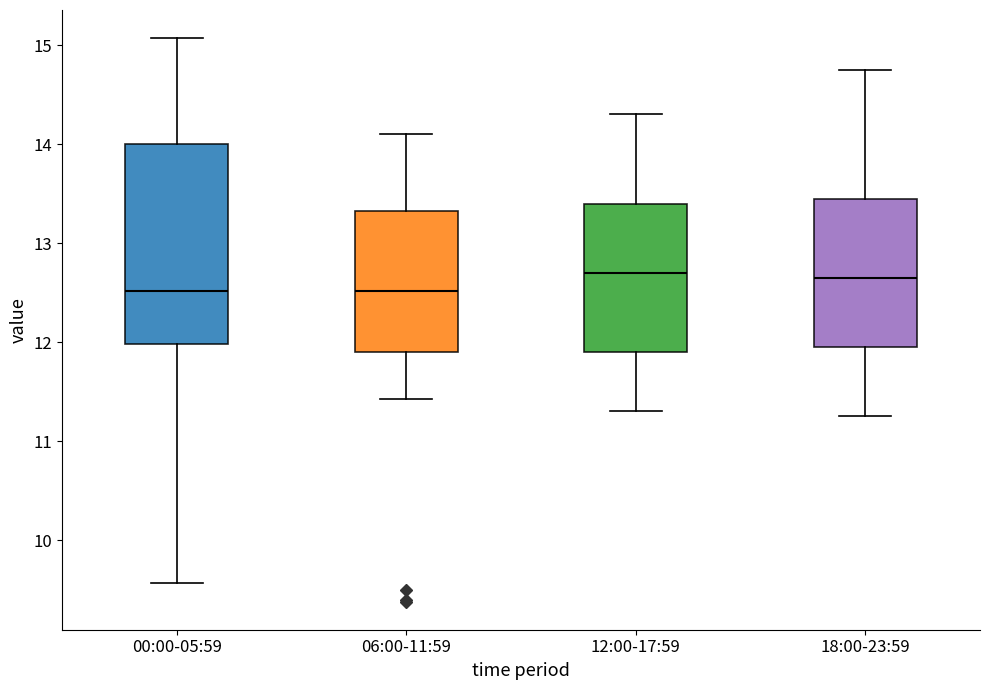

Reading left to right, read every box against the y-axis: the position of its median line, the range the box covers, and the ends of its whiskers. The values are not printed on the chart, so give them approximately, as read against the axis.

00:00-05:59: median 12.5, box 12.0 to 14.0, whiskers 9.6 to 15.1
06:00-11:59: median 12.5, box 11.9 to 13.3, whiskers 11.4 to 14.1
12:00-17:59: median 12.7, box 11.9 to 13.4, whiskers 11.3 to 14.3
18:00-23:59: median 12.7, box 12.0 to 13.5, whiskers 11.3 to 14.8